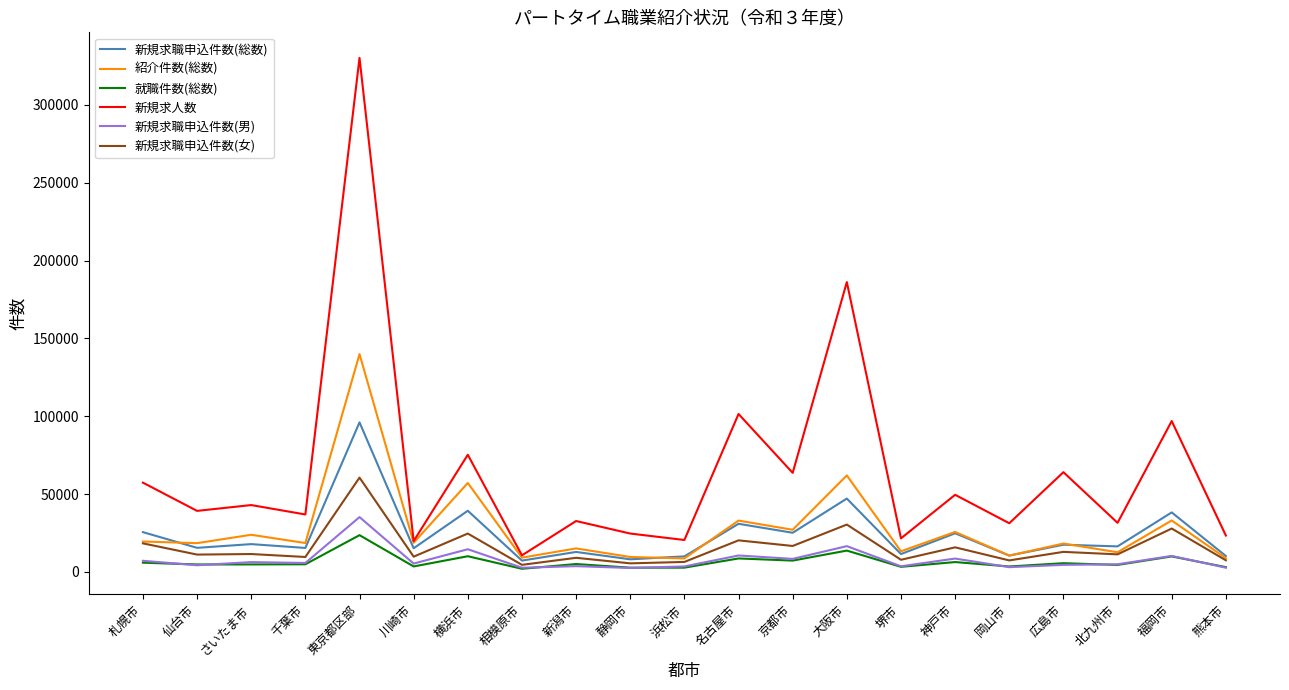

What is the sum of the 紹介件数(総数) values at 静岡市 and 横浜市?

66824